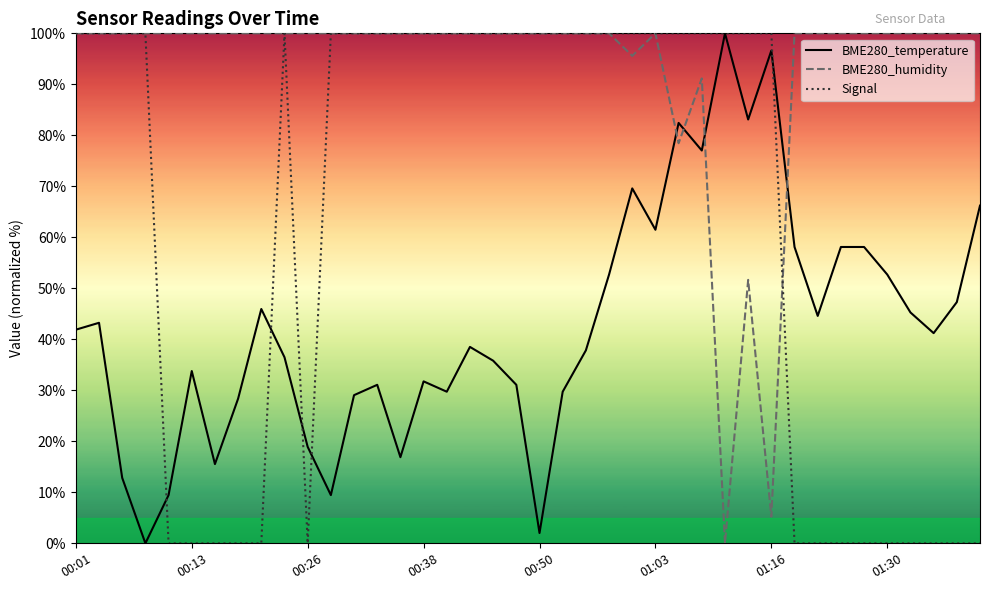

Which series has the largest total across all categories?

BME280_humidity